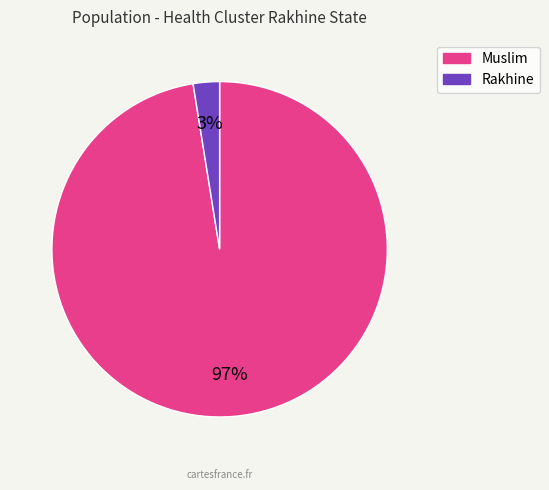

Is there any slice that represents more than half of the pie?

Yes